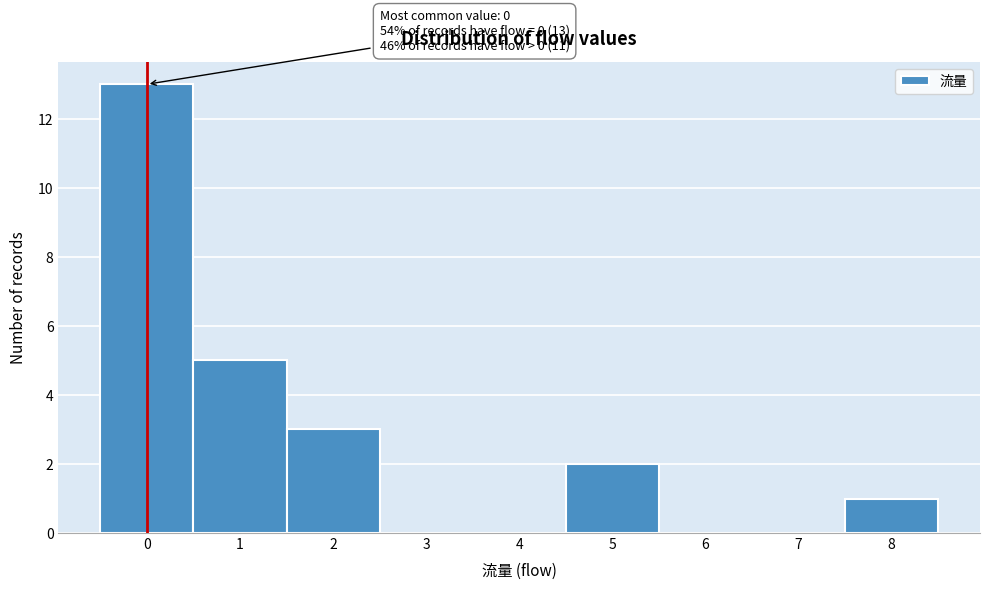

Over which range of the x-axis is the bar tallest?

-0.5 to 0.5